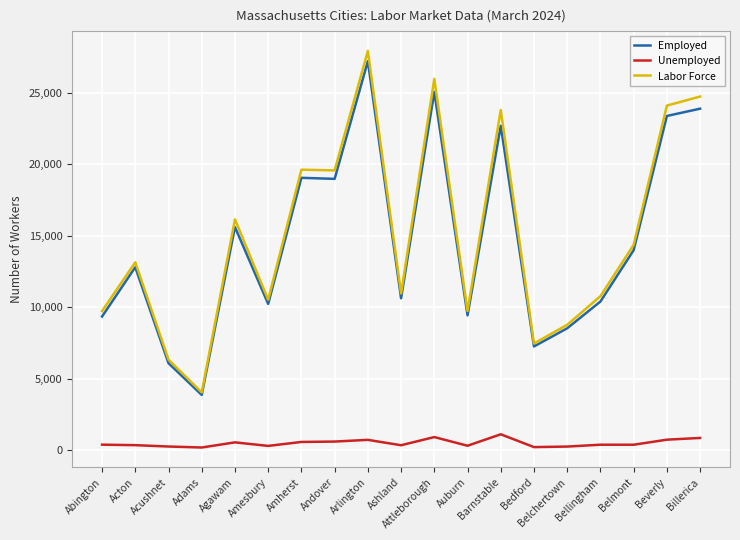

True or false: Unemployed and Employed cross at least once.

False